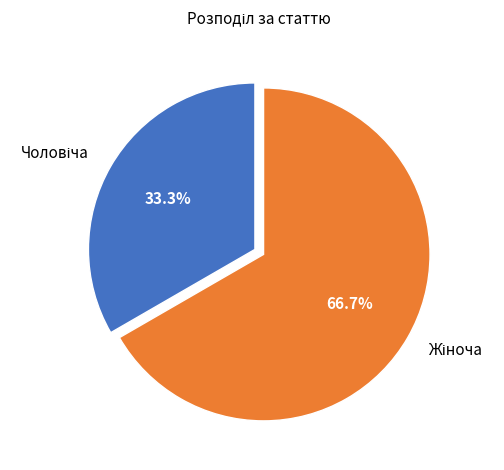

Is there any slice that represents more than half of the pie?

Yes